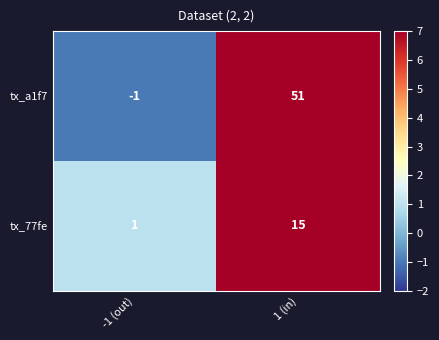

Reading left to right, list all the values displayed in this chart.

tx_a1f7: -1	51
tx_77fe: 1	15